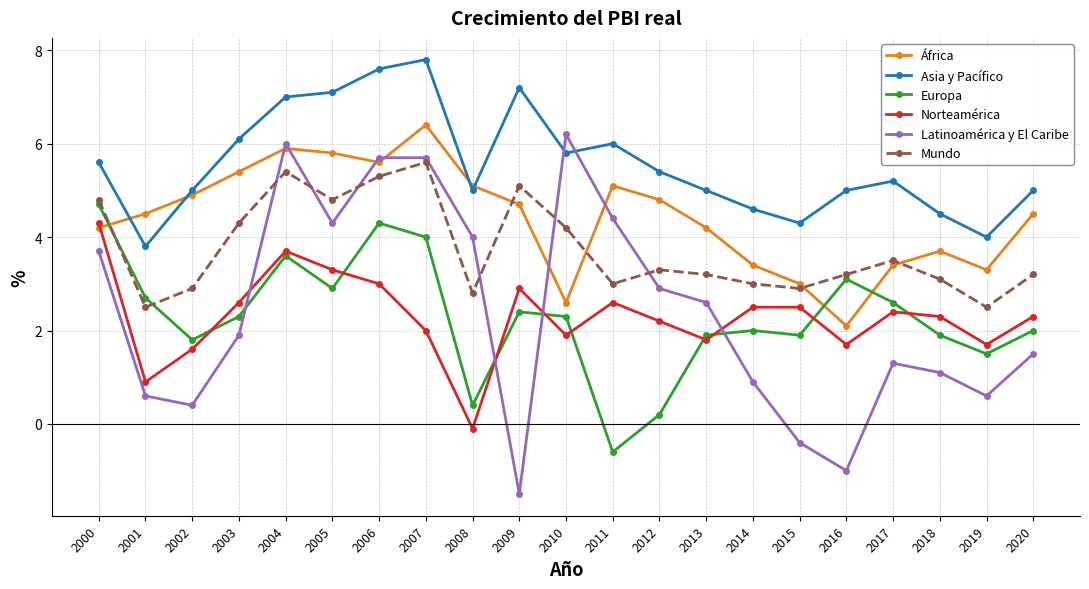

Which series has the largest range (max minus min)?

Latinoamérica y El Caribe